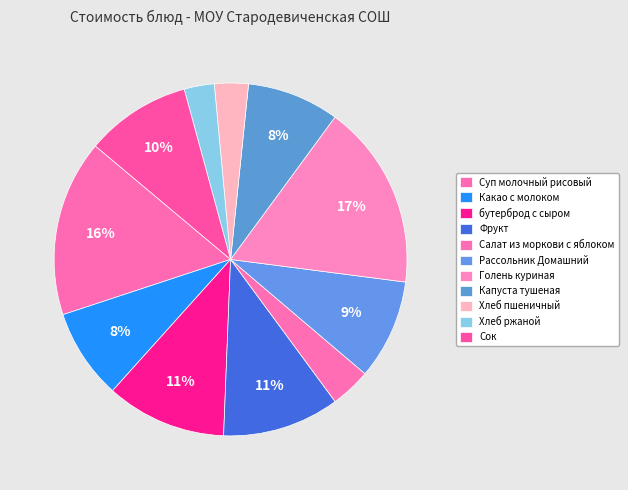

Do Капуста тушеная and Хлеб пшеничный together represent more than half of the pie?

No